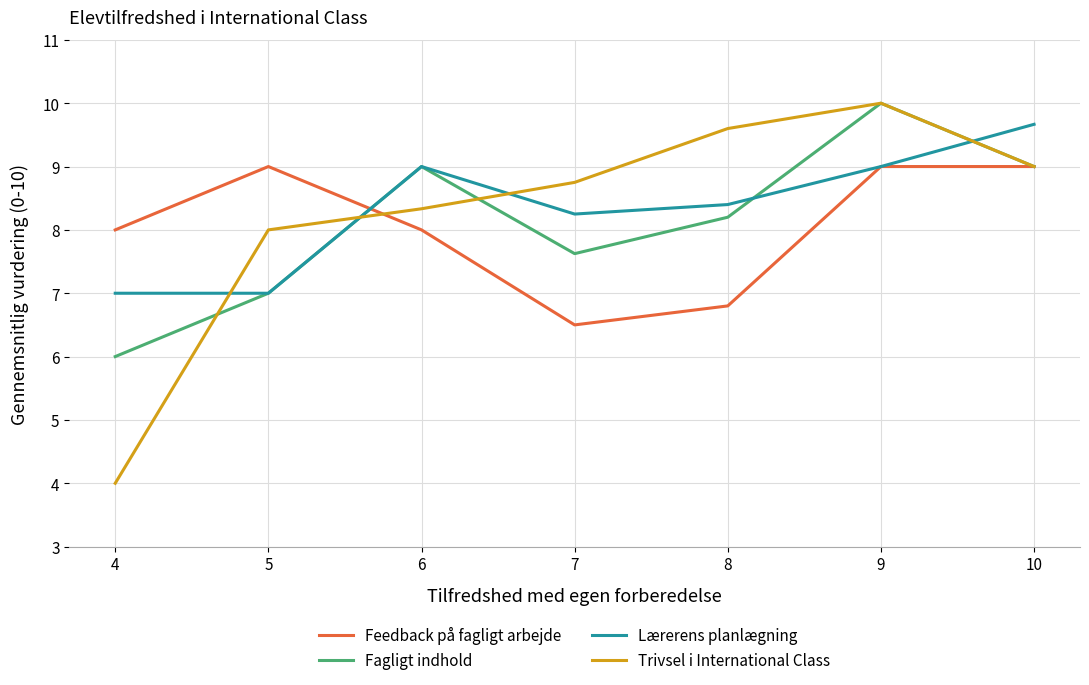

What is the difference between the maximum and minimum values in the Feedback på fagligt arbejde series?

2.5